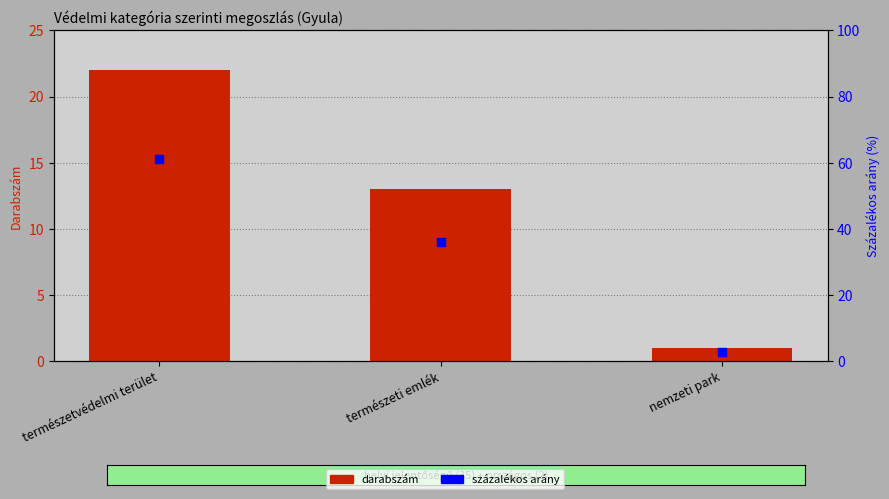

Is the value of darabszám at természeti emlék greater than the value of százalékos arány at természeti emlék?

No